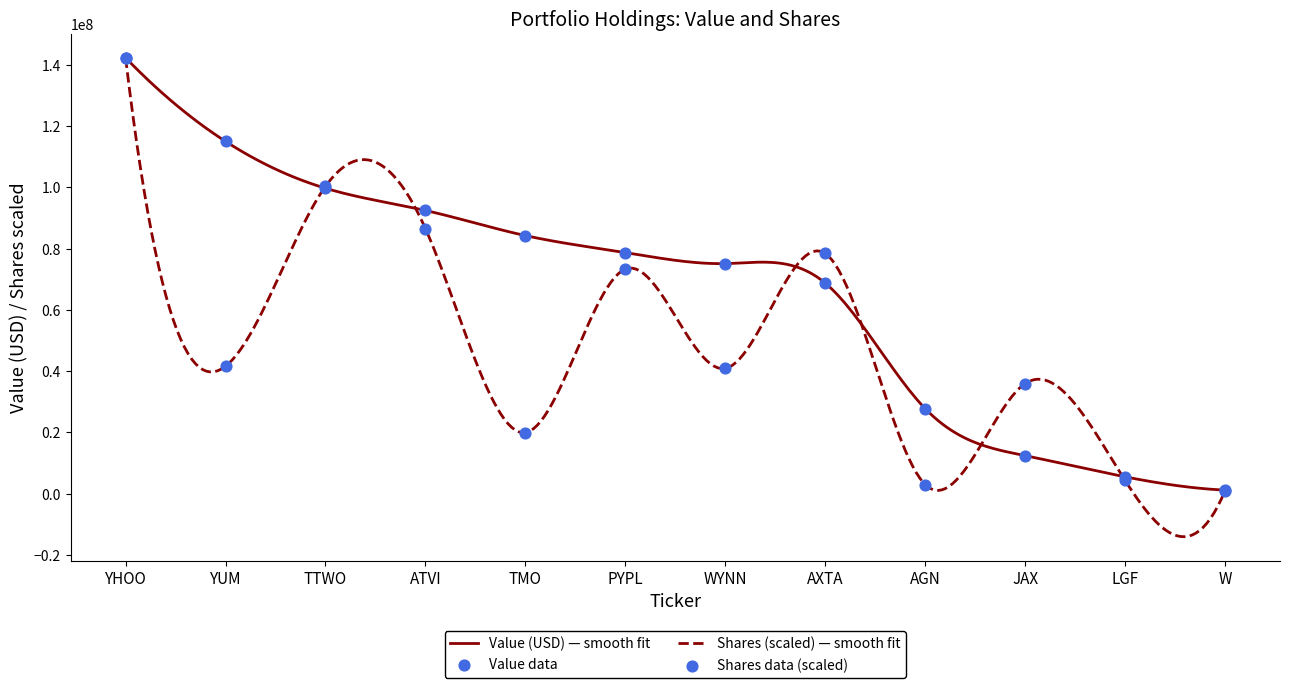

At how many categories does at least one series exceed 4122281?

11